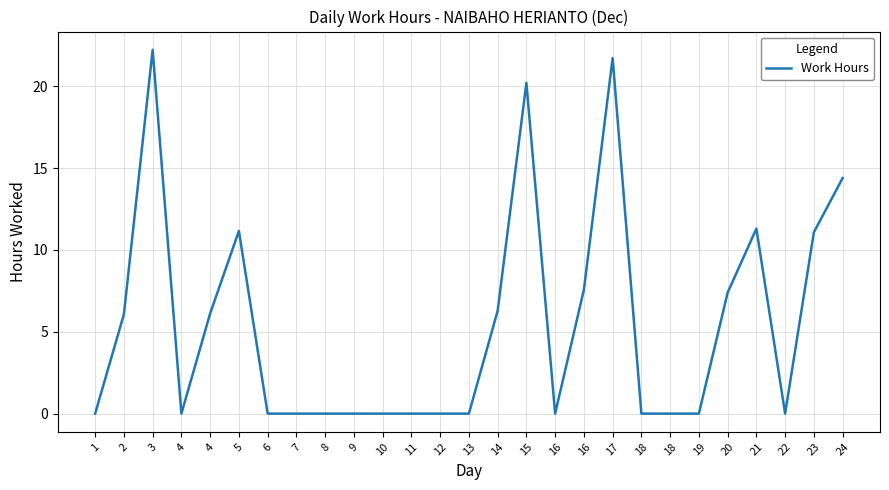

Where is the data nearest to the value 11?

23